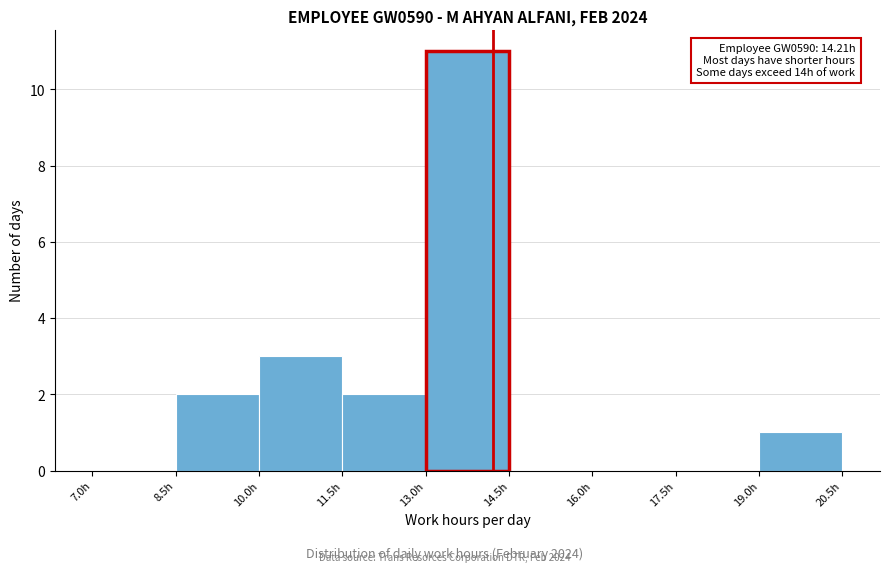

Which range on the x-axis has the tallest bar?

13.0 to 14.5